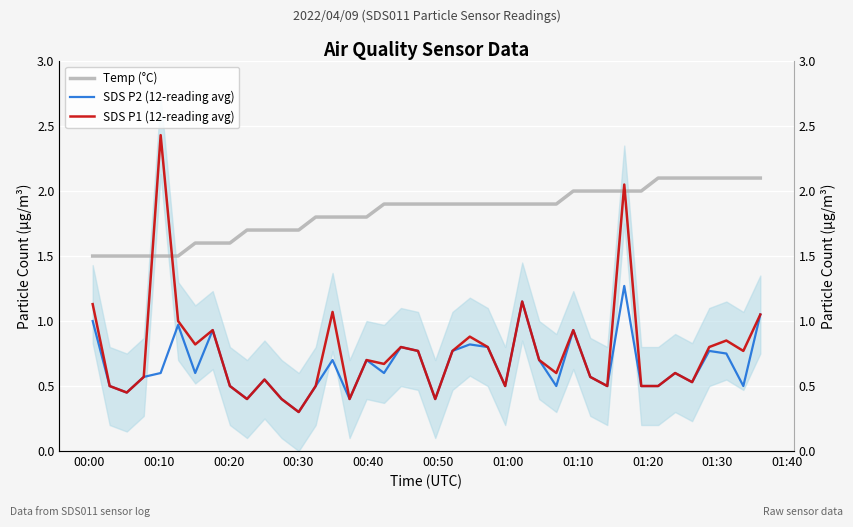

How many lines are shown in the chart?

3